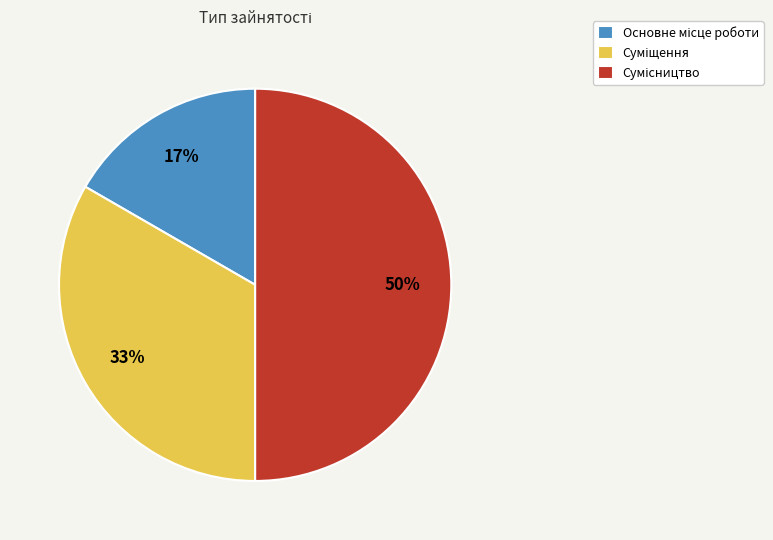

To the nearest percent, what is the difference between the largest and smallest slice percentages?

33%